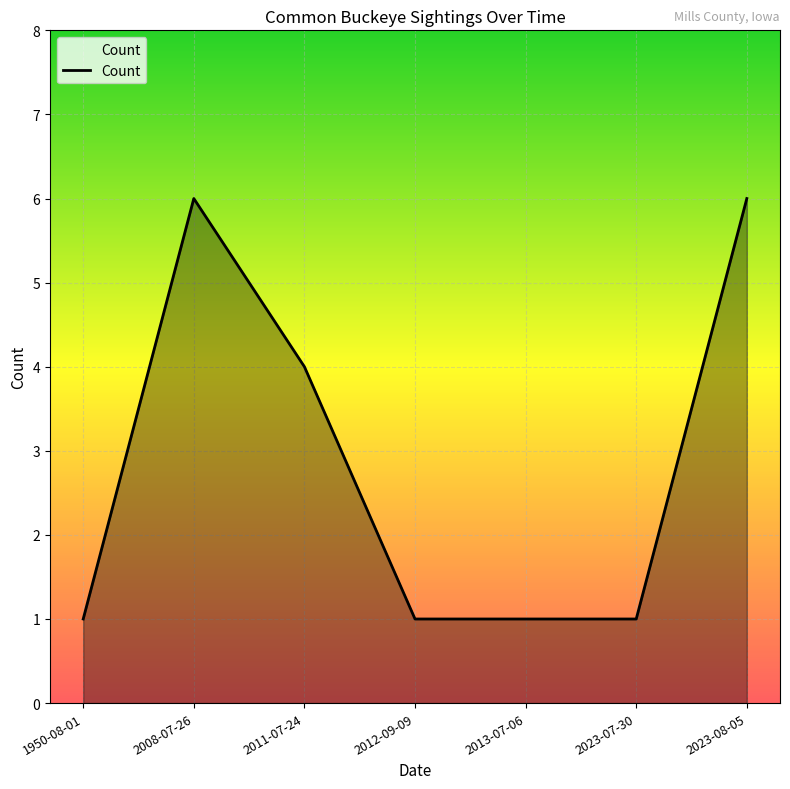

True or false: the data shows 1 at 2023-07-30.

True